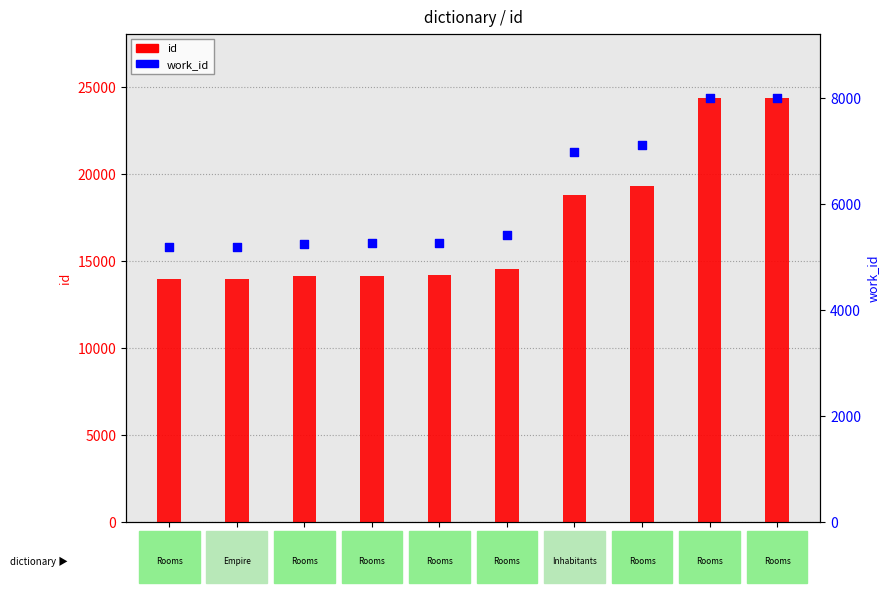

At how many categories does at least one series exceed 16643?

4